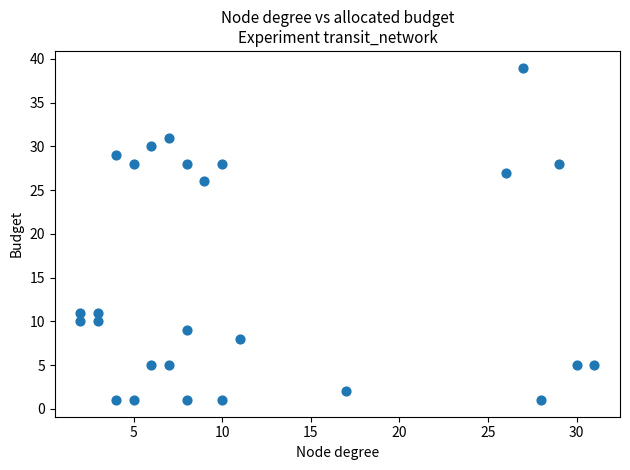

What is the range of X values (max minus min)?

29